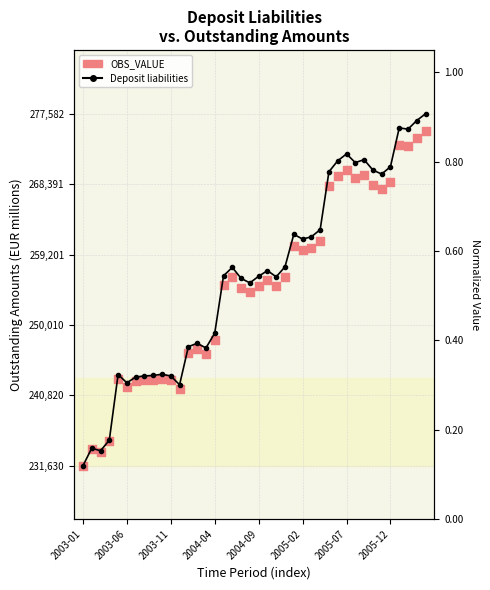

Which series contains the lowest Y value?

Deposit liabilities